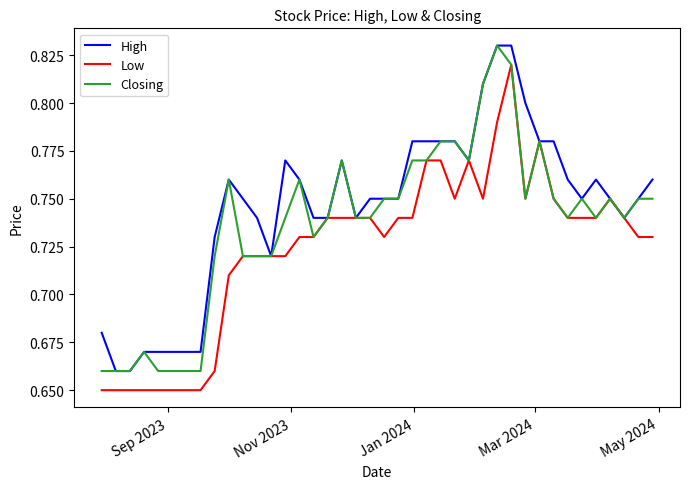

Which series has the largest total across all categories?

High